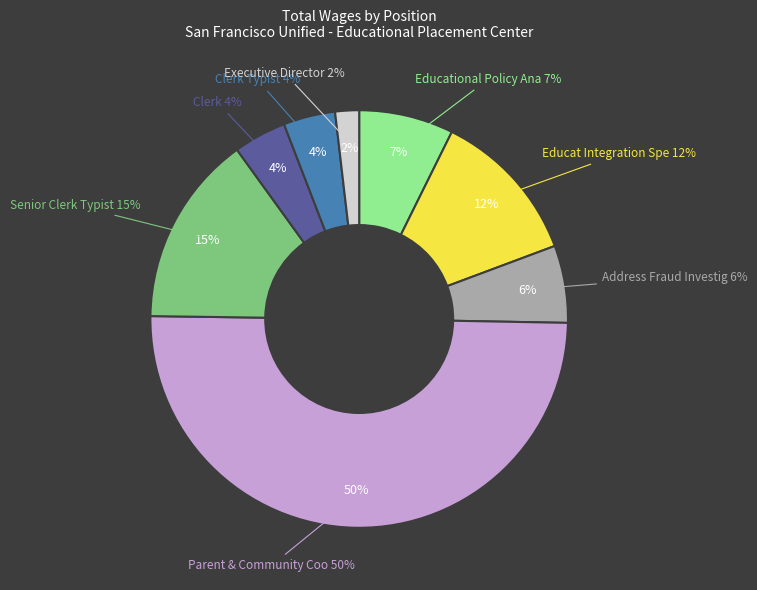

Which category has the biggest portion of the pie?

Parent & Community Coordinator